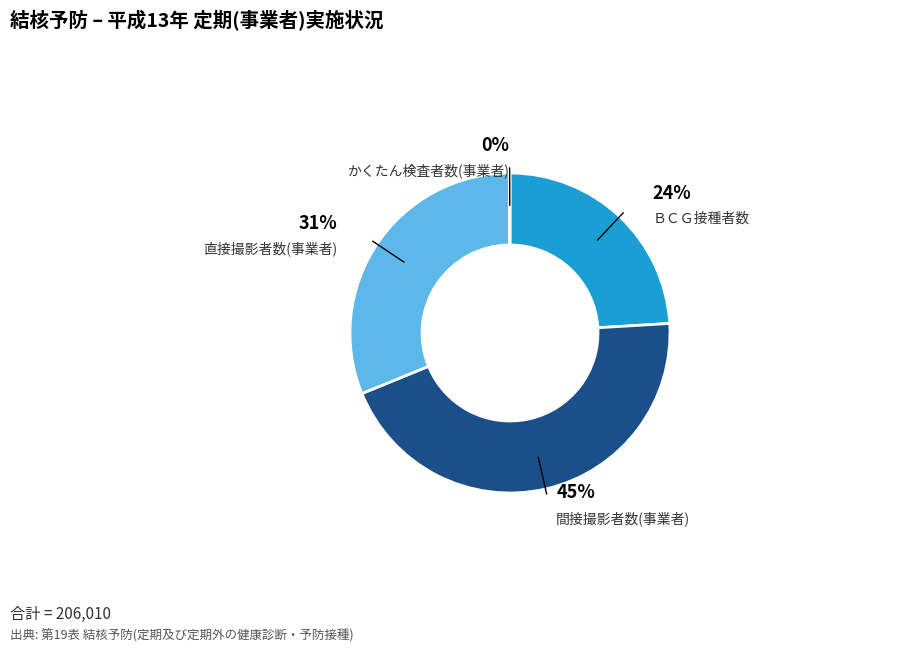

Is there a majority slice in this chart?

No